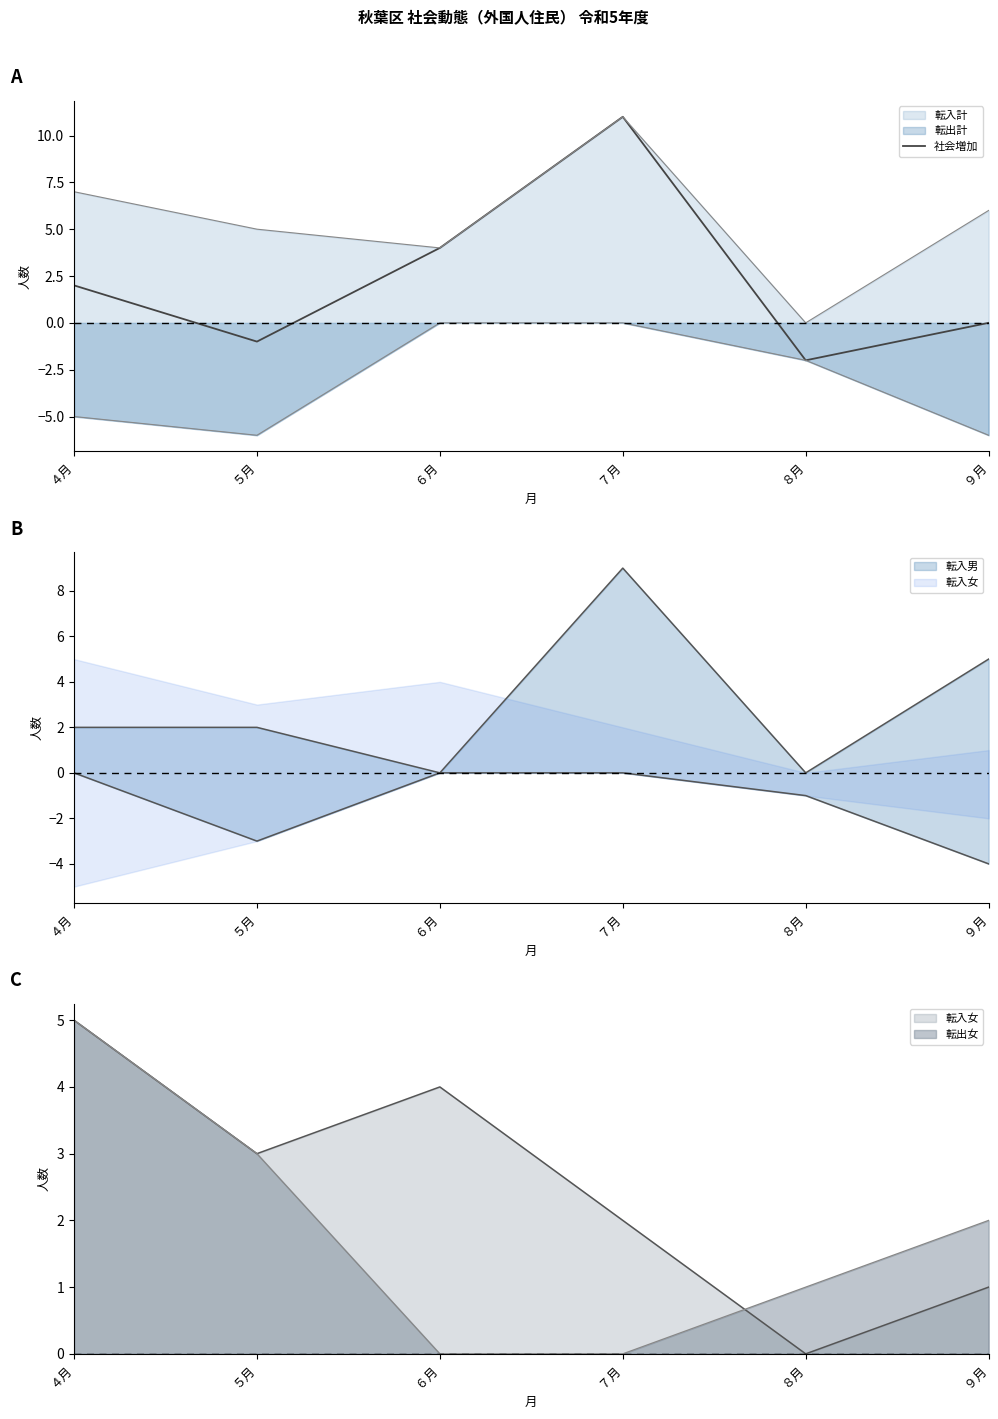

How many values are above zero?

3